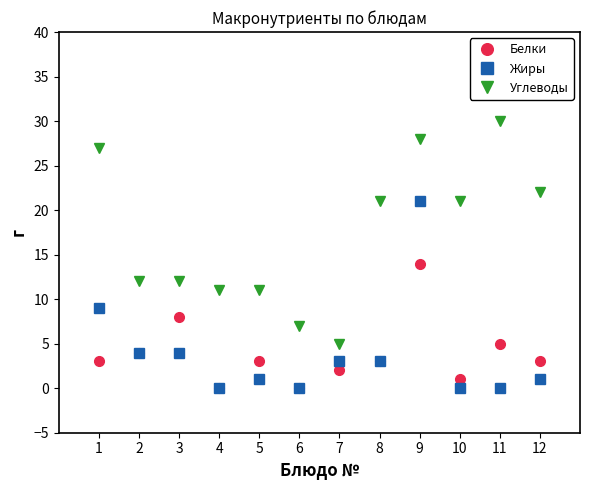

What is the difference between the maximum and minimum values in the Углеводы series?

25